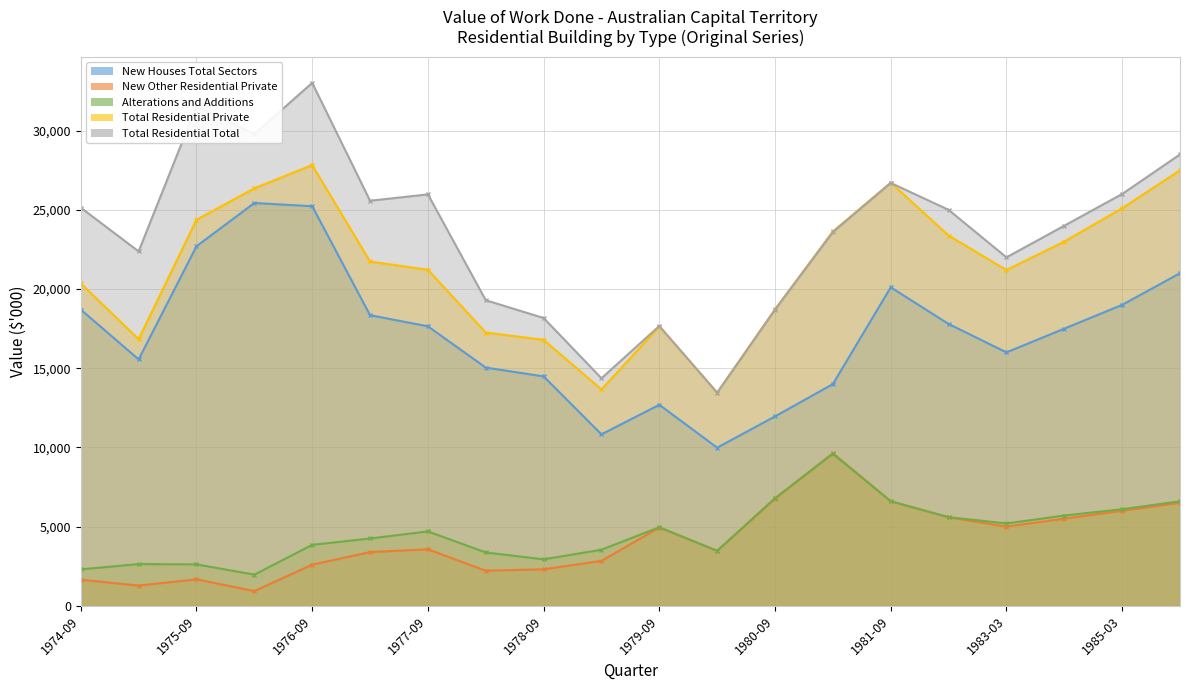

What is the value of the Total Residential Total point at the 4th from the left?

29787